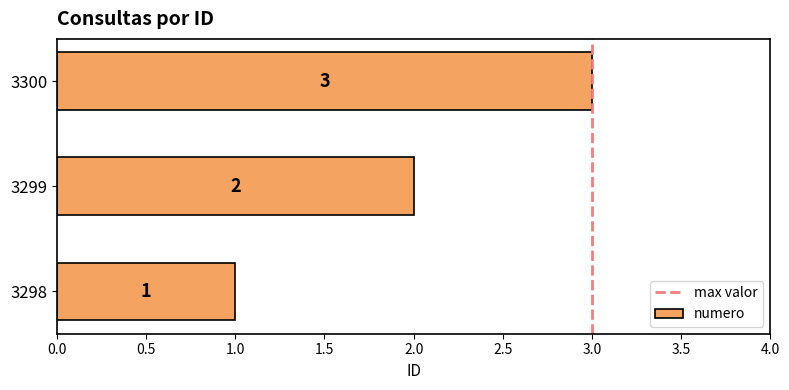

Where is the data nearest to the value 2?

3299